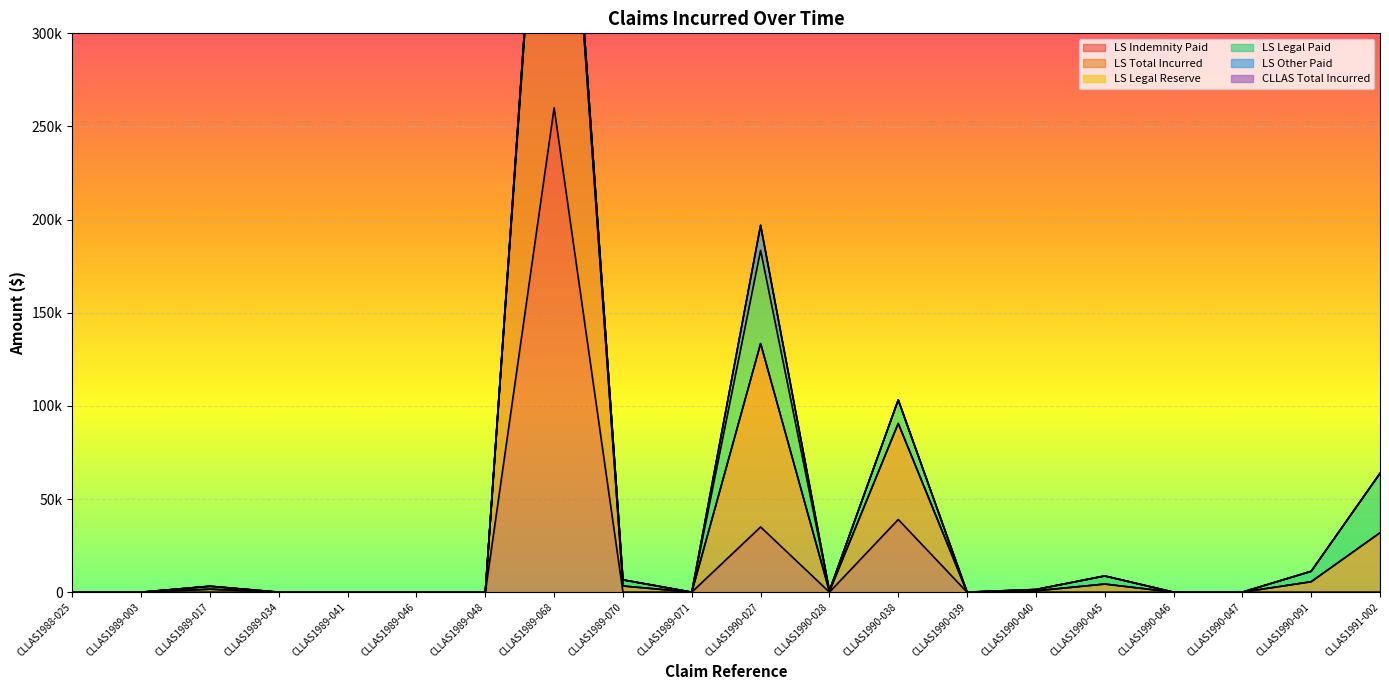

Reading left to right, transcribe all the data shown in this chart.

LS Indemnity Paid: 0	0	0	0	0	0	0	260000	0	0	35000	0	39000	0	0	0	0	0	0	0
LS Total Incurred: 0	0	1582	0	0	0	0	264790	3301	0	98478	352	51591	0	709	4349	0	0	5595	31886
LS Legal Reserve: 0	0	0	0	0	0	0	0	0	0	0	0	0	0	0	0	0	0	0	0
LS Legal Paid: 0	0	1582	0	0	0	0	4790	3301	0	50025	352	12591	0	709	4349	0	0	5595	31886
LS Other Paid: 0	0	0	0	0	0	0	0	0	0	13453	0	0	0	0	0	0	0	0	0
CLLAS Total Incurred: 0	0	0	0	0	0	0	0	0	0	0	0	0	0	0	0	0	0	0	0